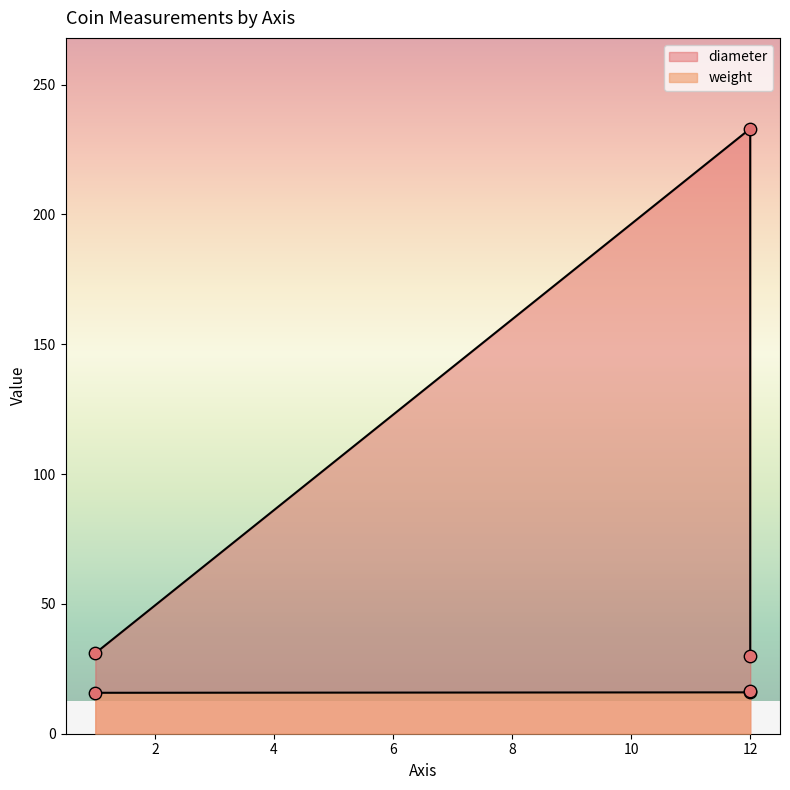

Which series reaches the minimum Y coordinate?

weight